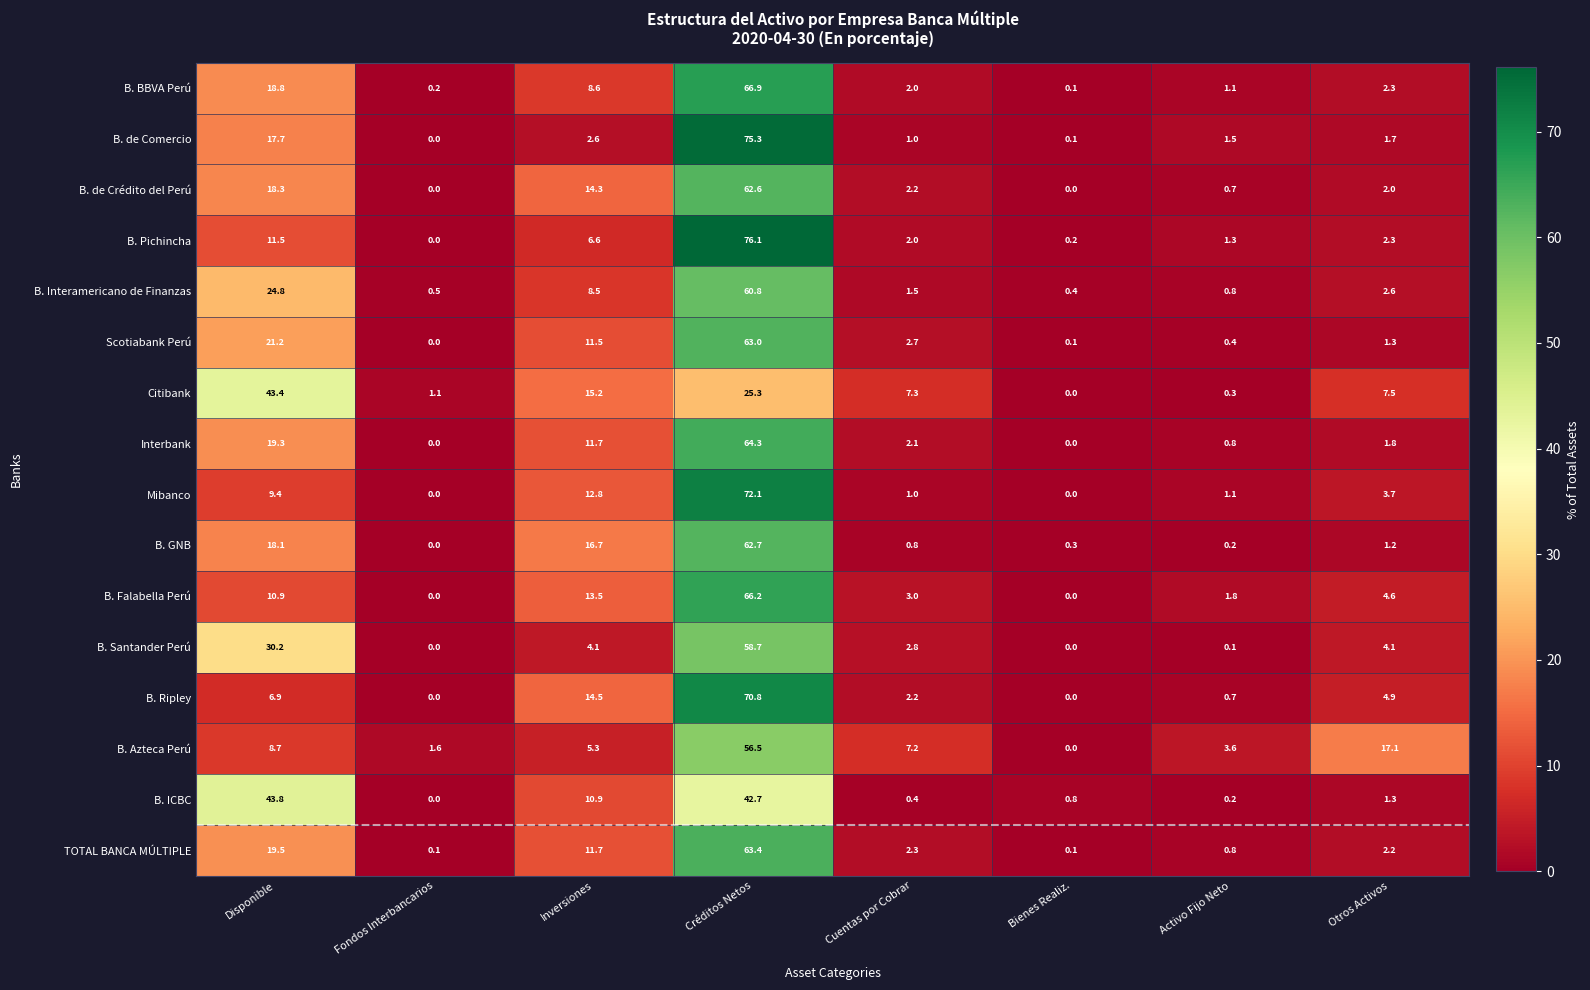

Is it true that B. Interamericano de Finanzas equals 2.6 at Otros Activos?

True